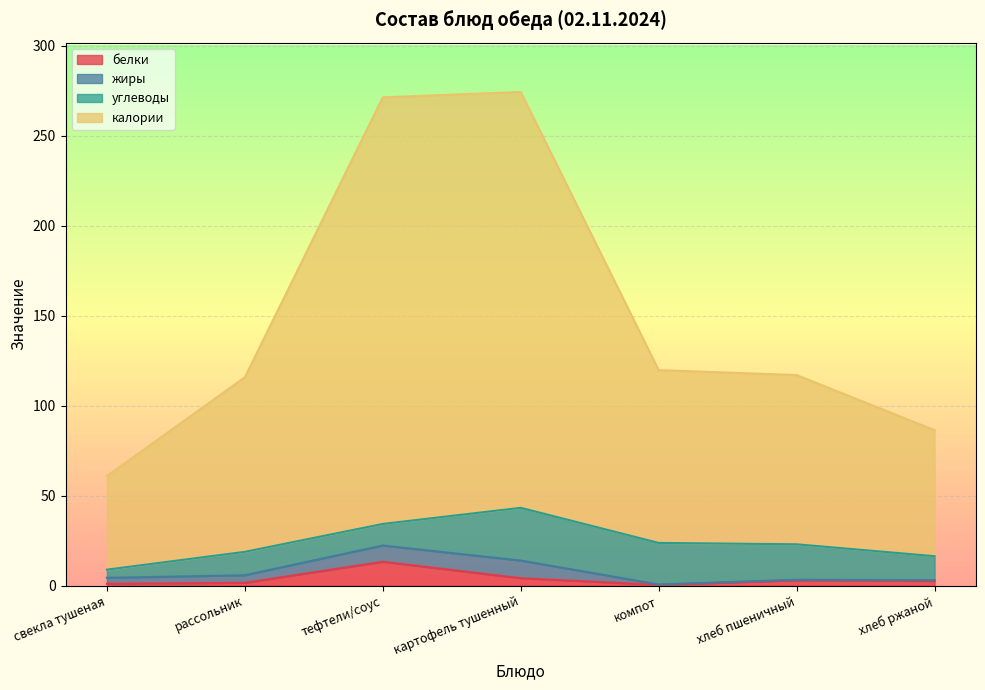

What position from the left is компот?

5